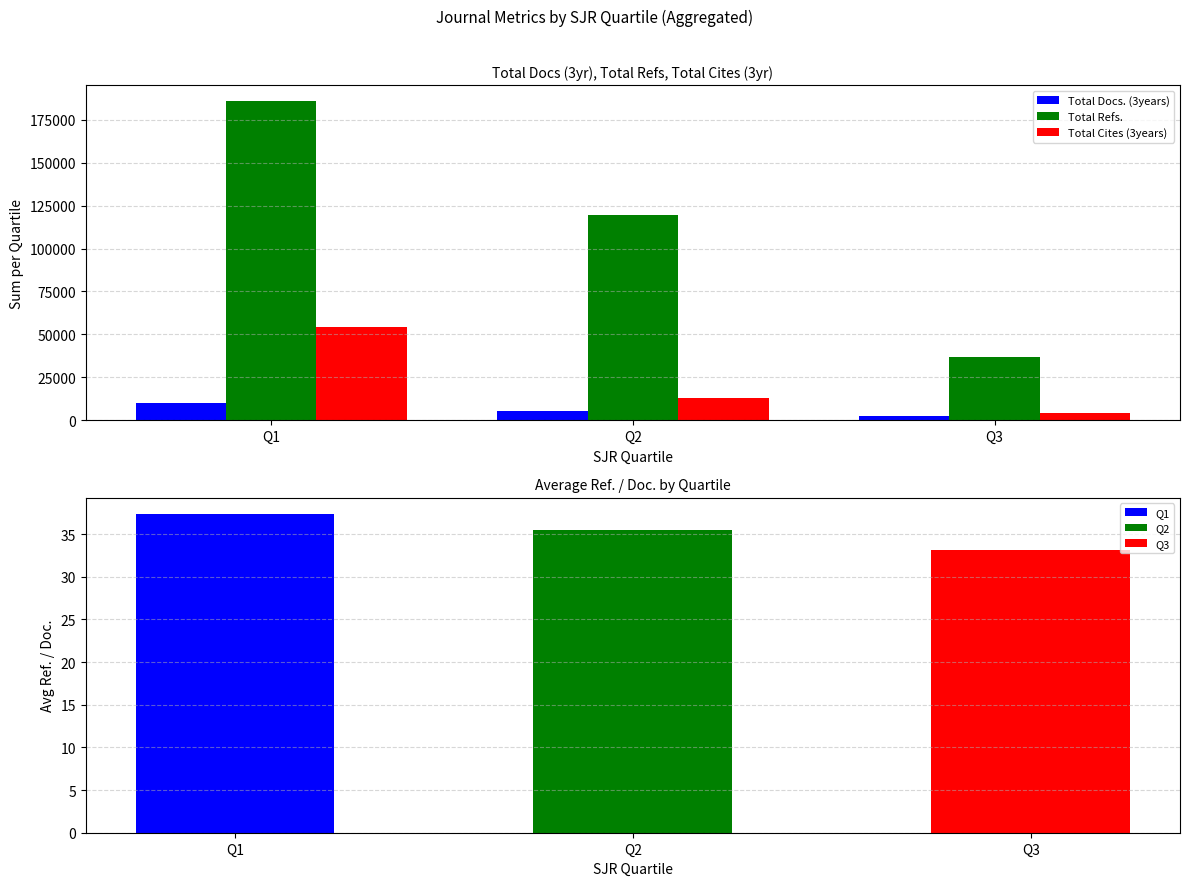

What is the difference between the maximum and minimum values in the Total Refs. series?

149047